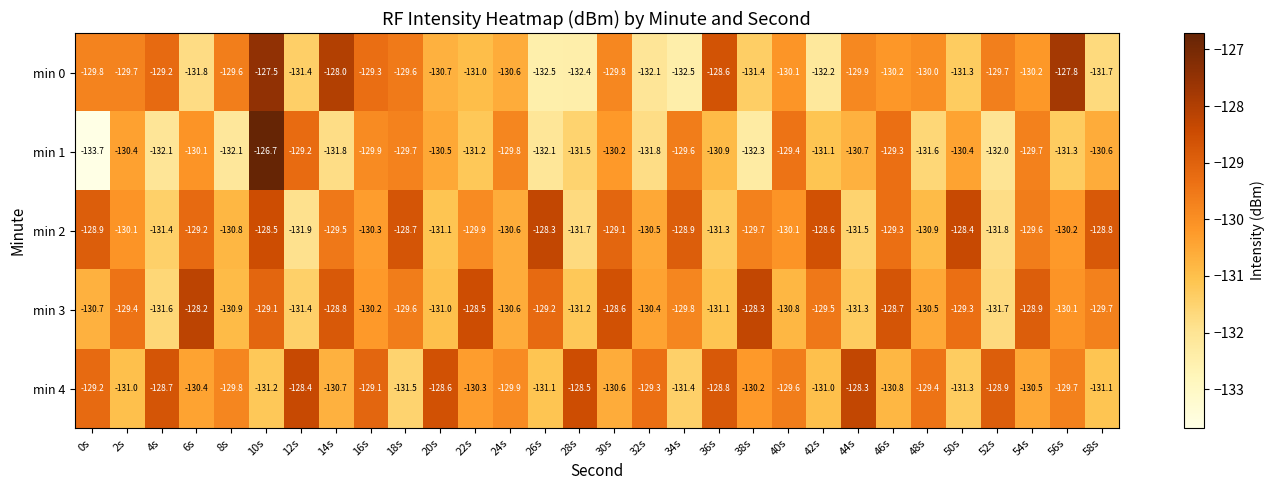

Is it true that min 2 equals -129.1 at 30s?

True